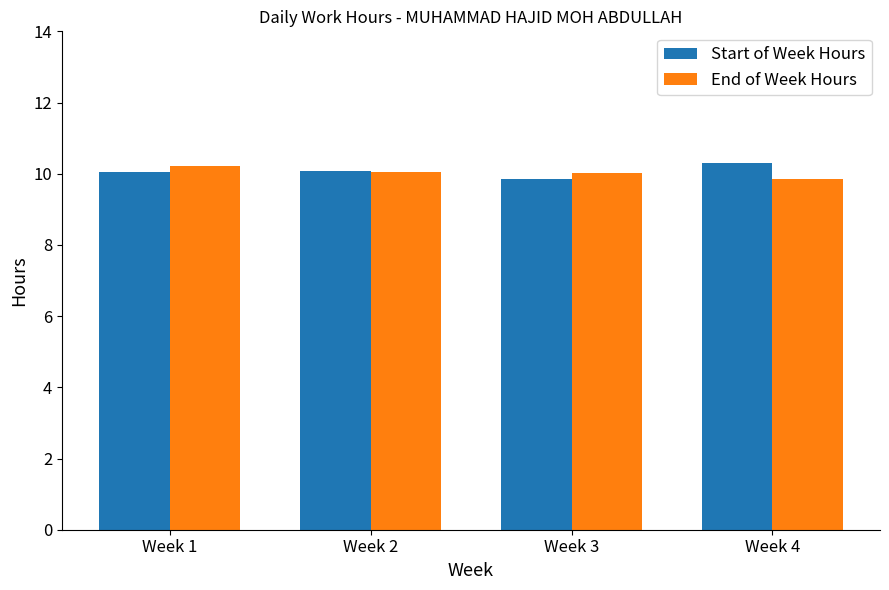

At which label does Start of Week Hours reach its peak?

Week 4